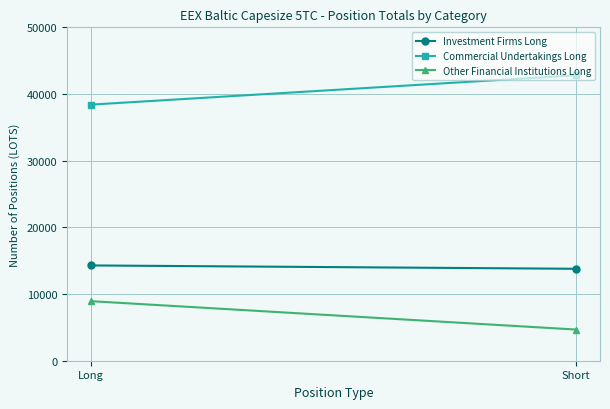

Where does the Commercial Undertakings Long series first go above 42799?

Short